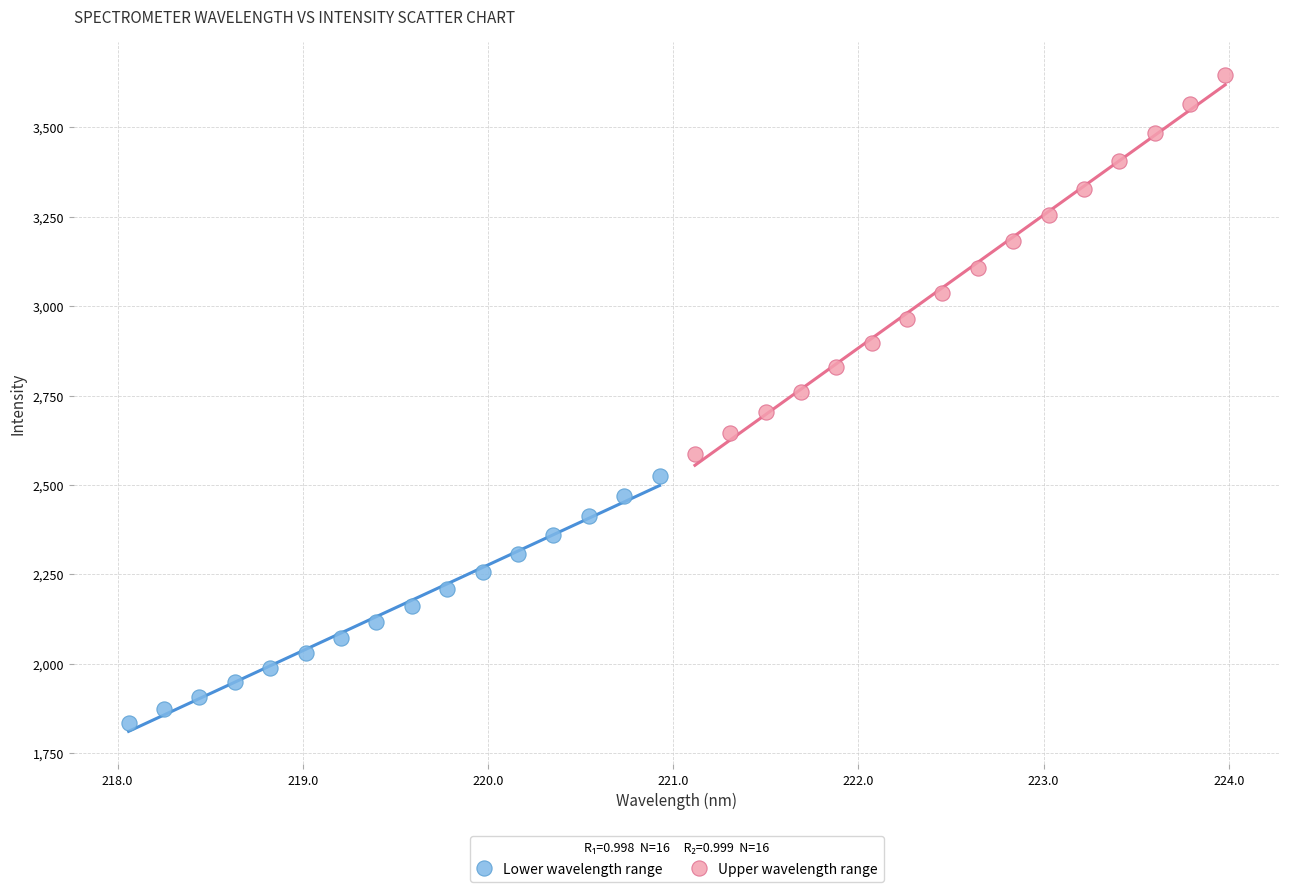

Which series reaches the minimum Y coordinate?

Lower wavelength range